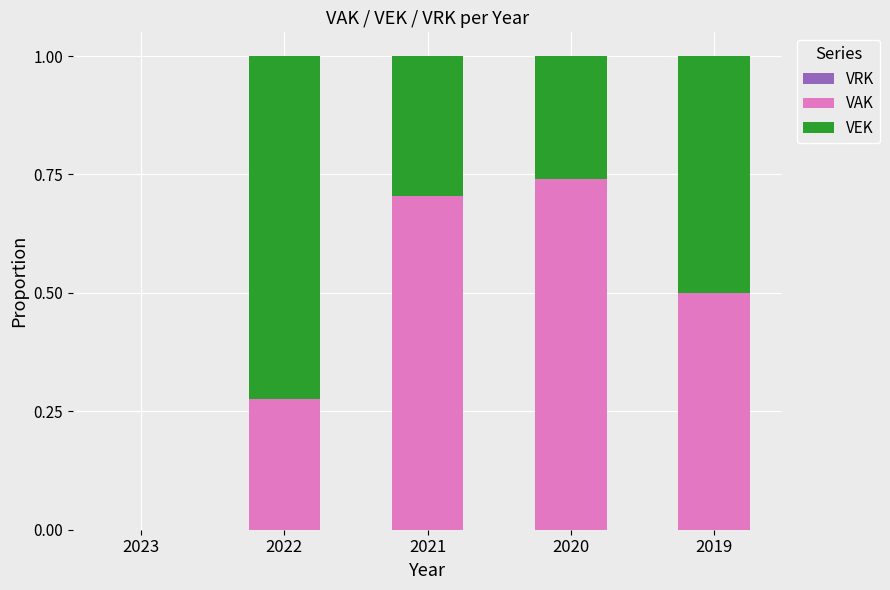

What is the sum of all VAK values?

2.2